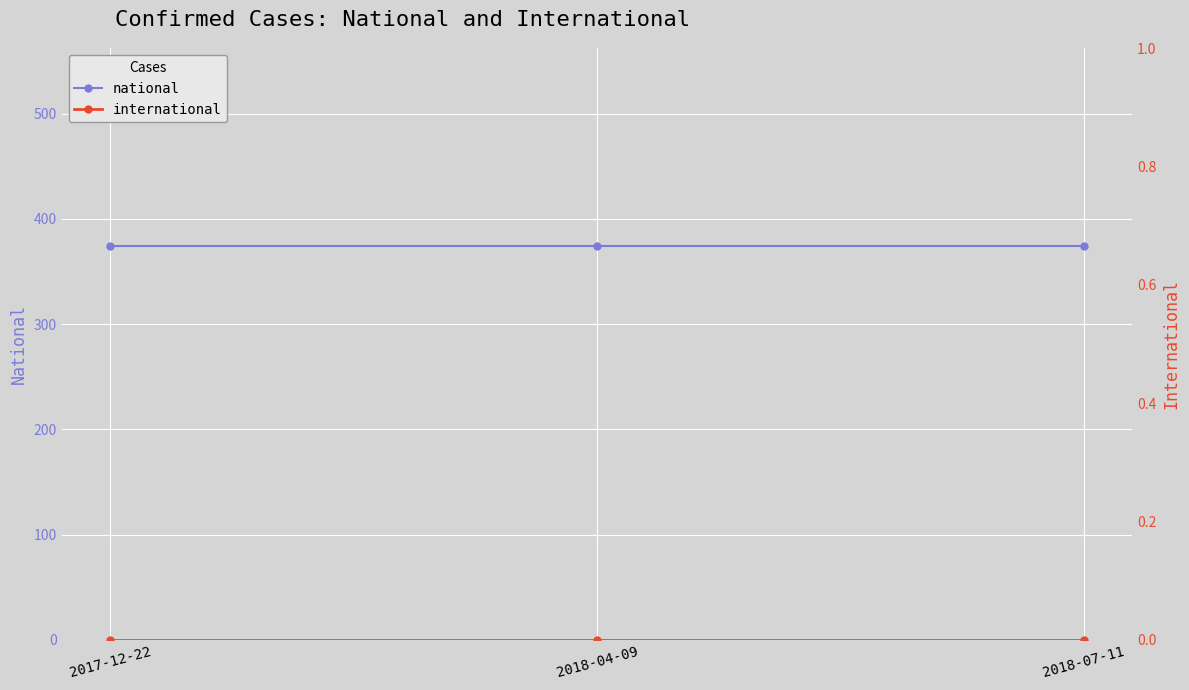

Reading left to right, extract all data points from this chart.

national: 374	374	374
international: 0	0	0